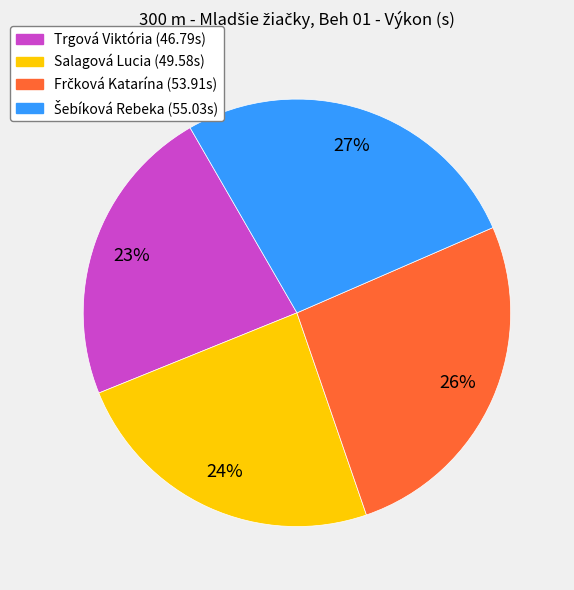

To the nearest percent, what portion does Salagová Lucia represent?

24%